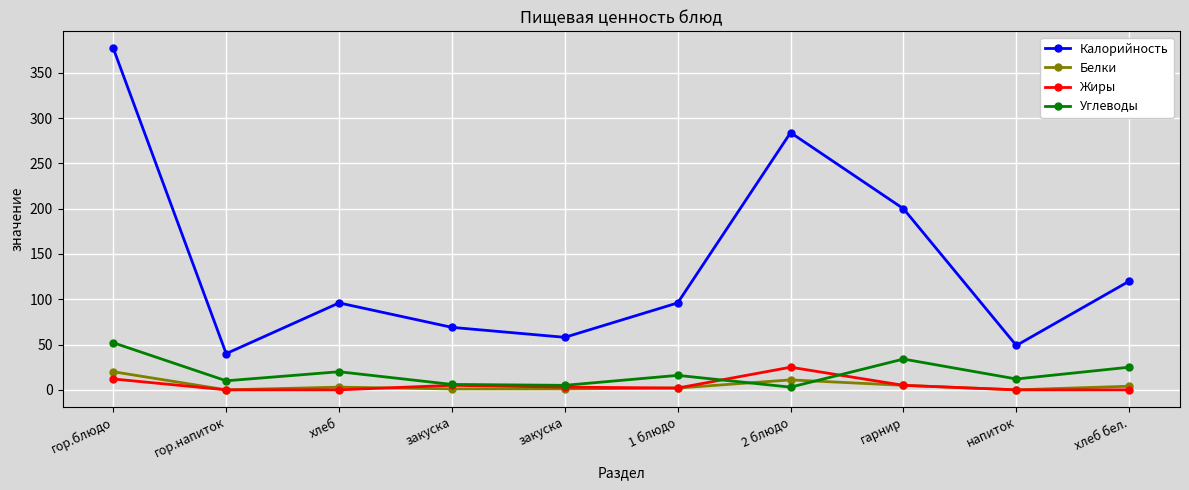

Between which two adjacent categories do Жиры and Углеводы first intersect?

1 блюдо and 2 блюдо